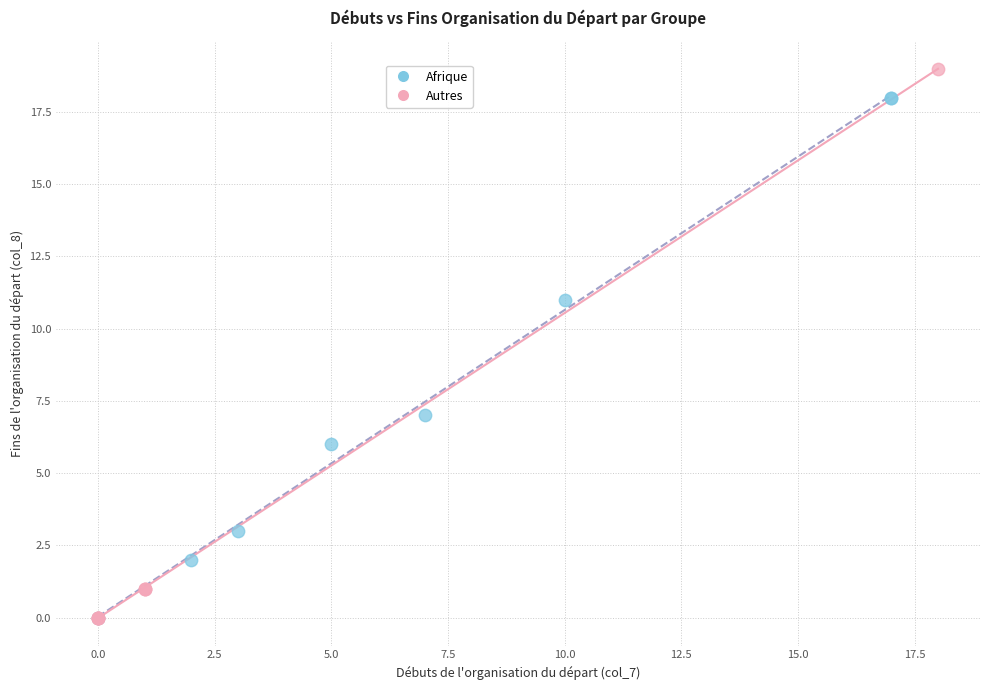

Which series contains the highest Y value?

Autres